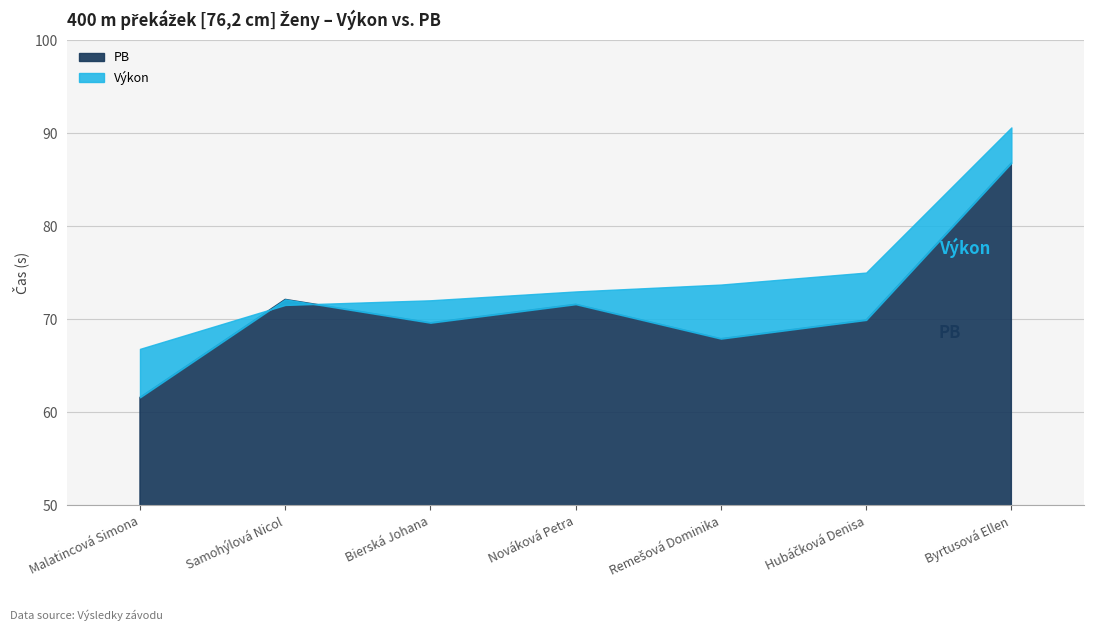

How many intersections are there between PB and Výkon?

2